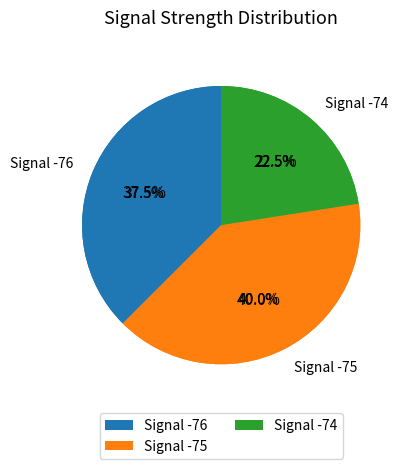

Is it true that 24 is 1% of the pie?

False